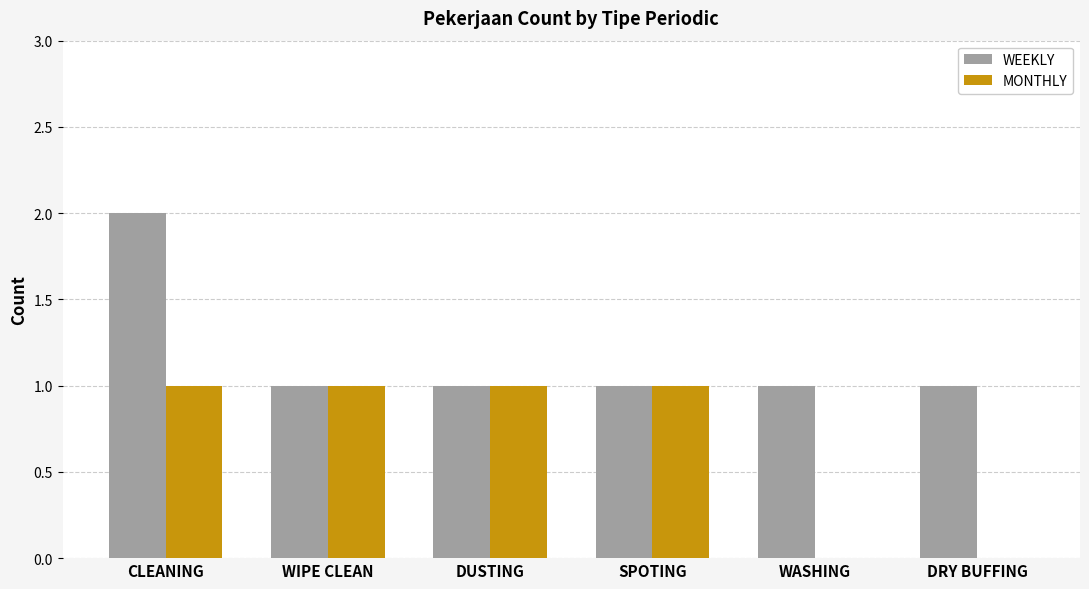

At which category is the sum across all series the highest?

CLEANING